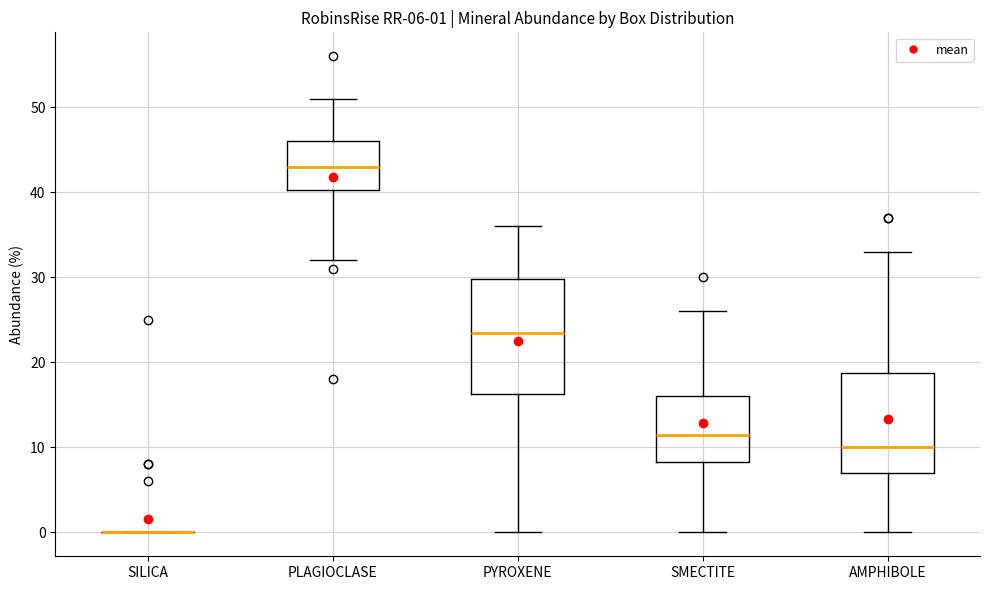

Comparing the boxes themselves (not the whiskers), which one is the tallest?

PYROXENE